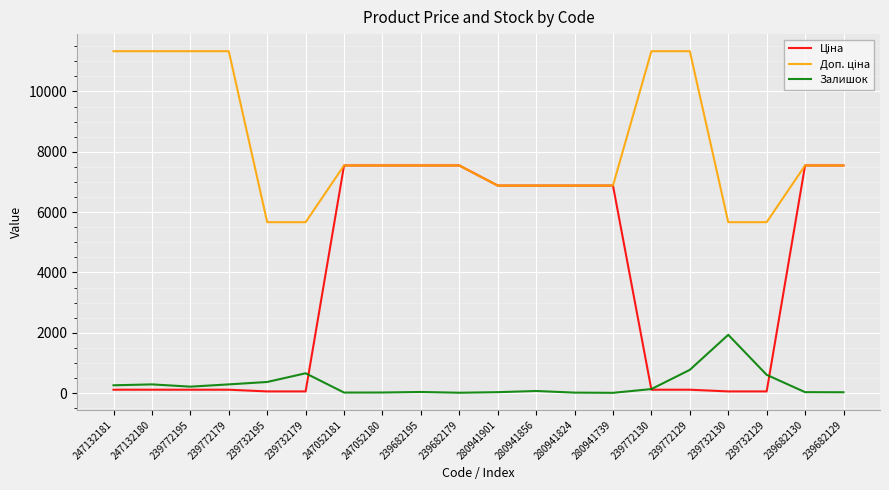

True or false: Залишок has a value of 290.0 at 239772179.

True